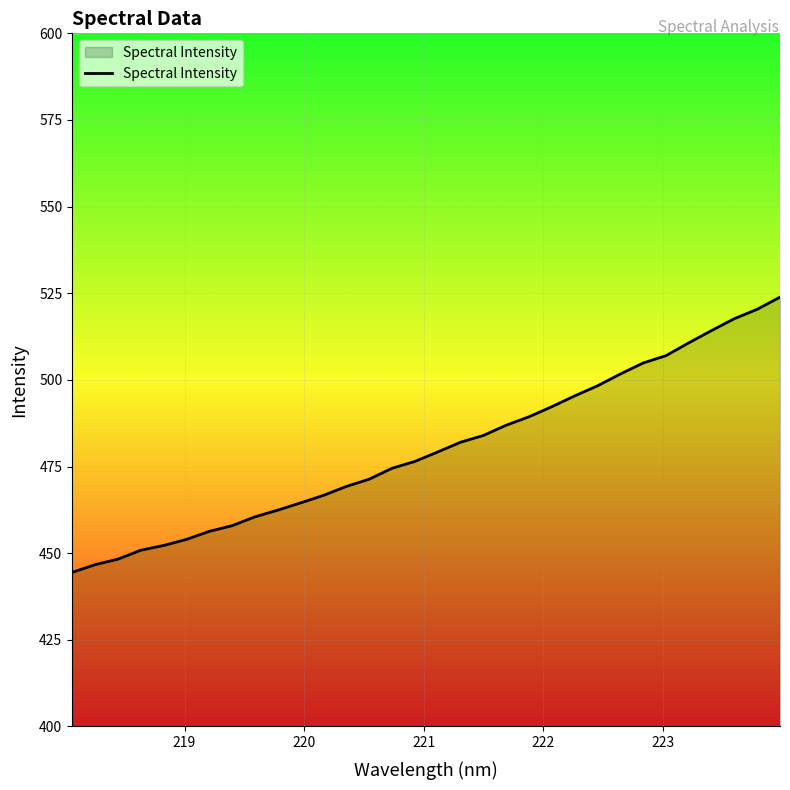

What is the maximum value shown in the chart?

523.9